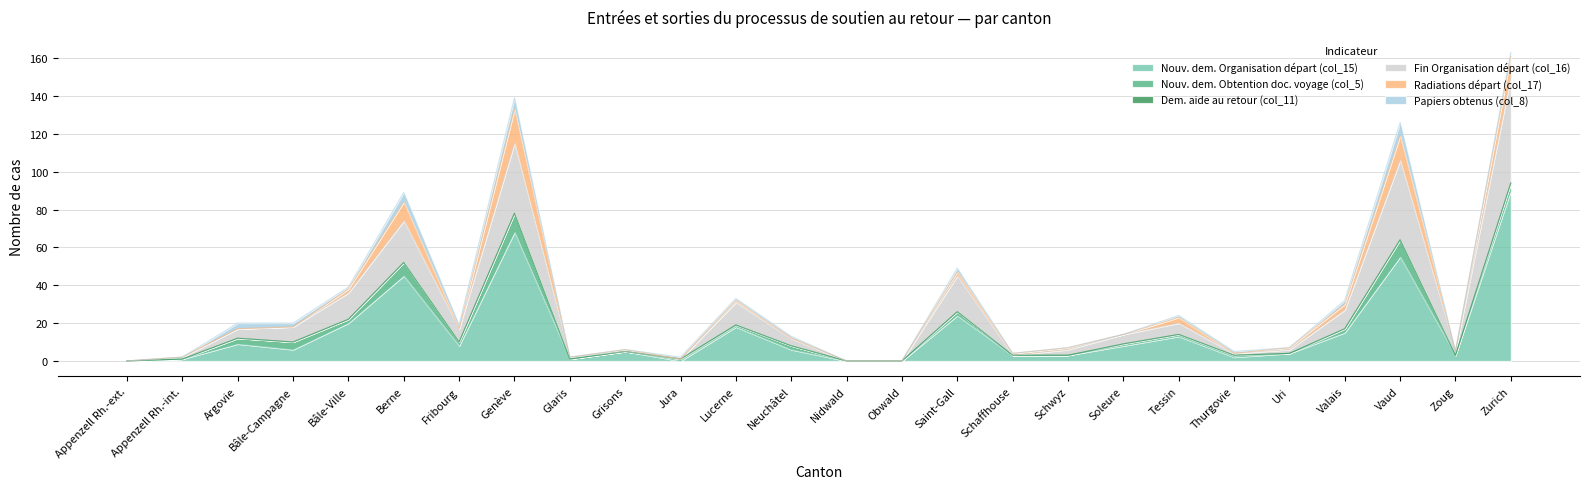

Is it true that Fin Organisation départ (col_16) equals 1 at Thurgovie?

True